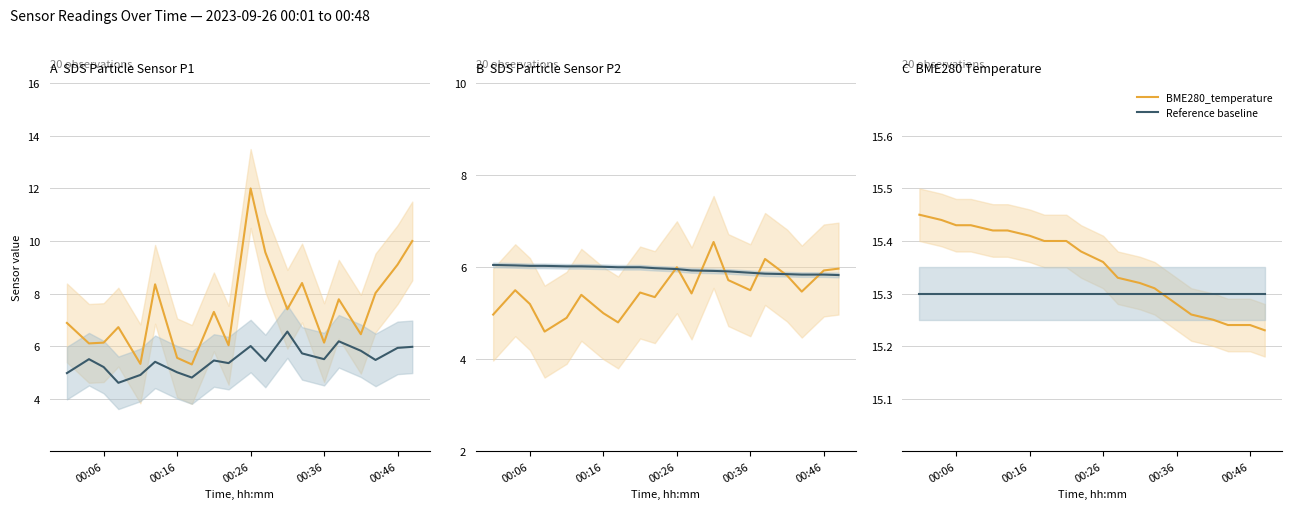

True or false: SDS_P2 has more than 0 interior local peaks.

True